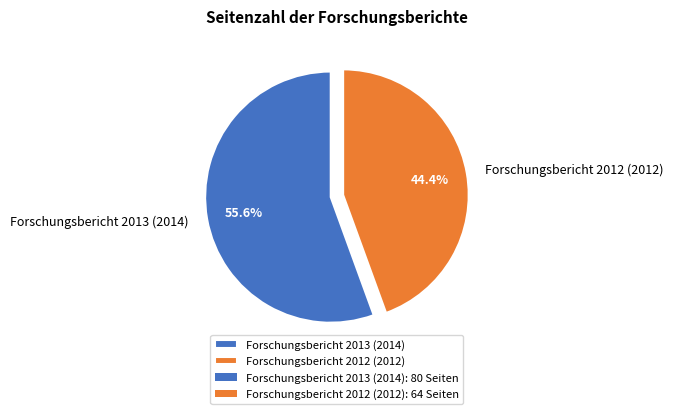

To the nearest percent, what is the difference between the Forschungsbericht 2013 (2014) and Forschungsbericht 2012 (2012) slice percentages?

11%